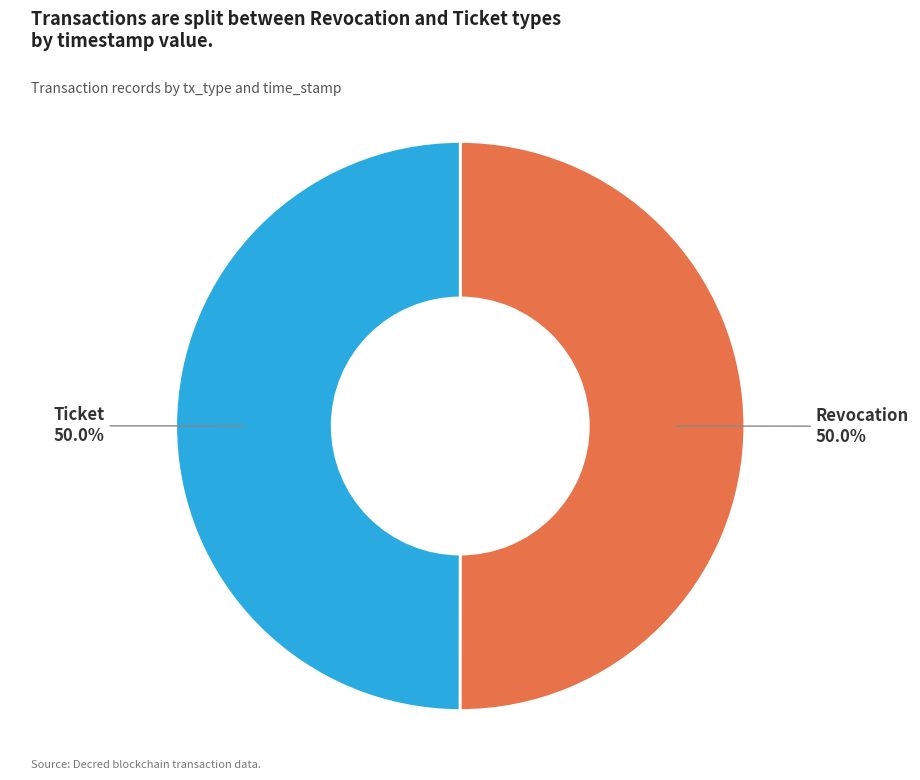

Is it true that Revocation is 63% of the pie?

False